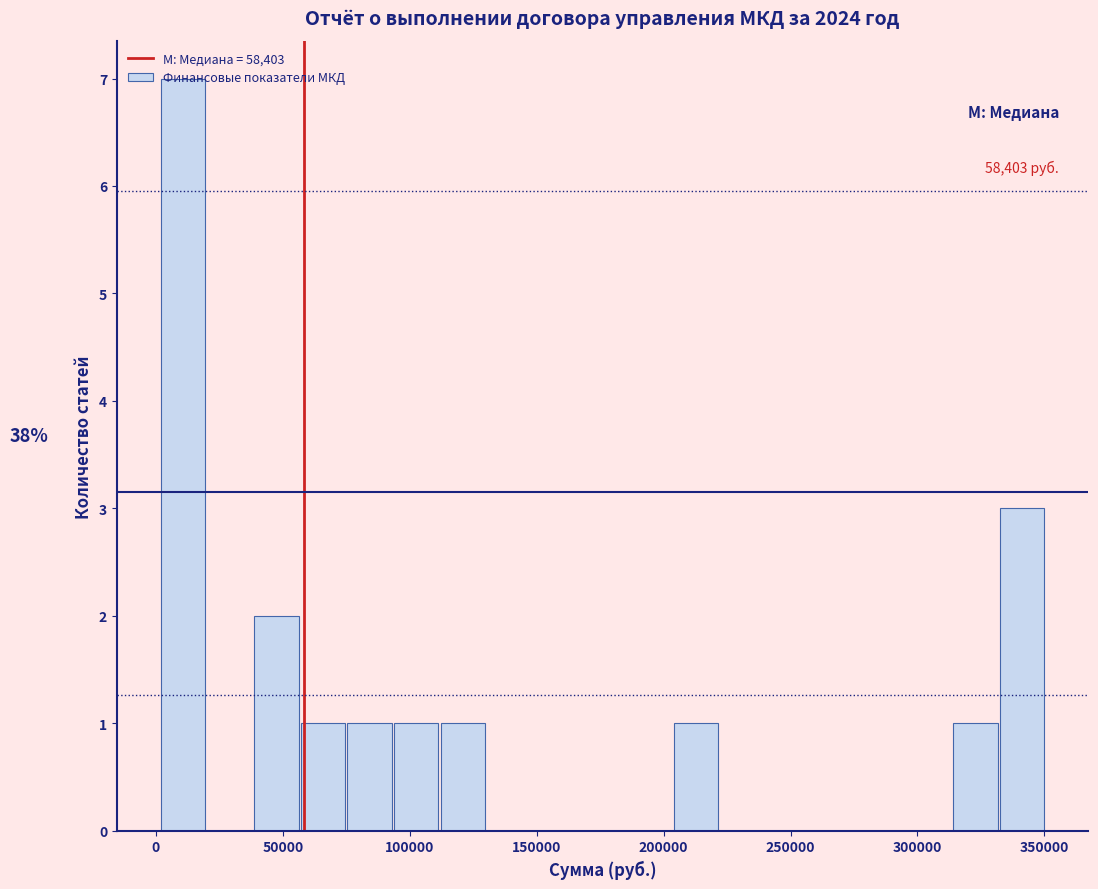

Read against the x-axis, roughly where is the centre of the tallest bar?

10000